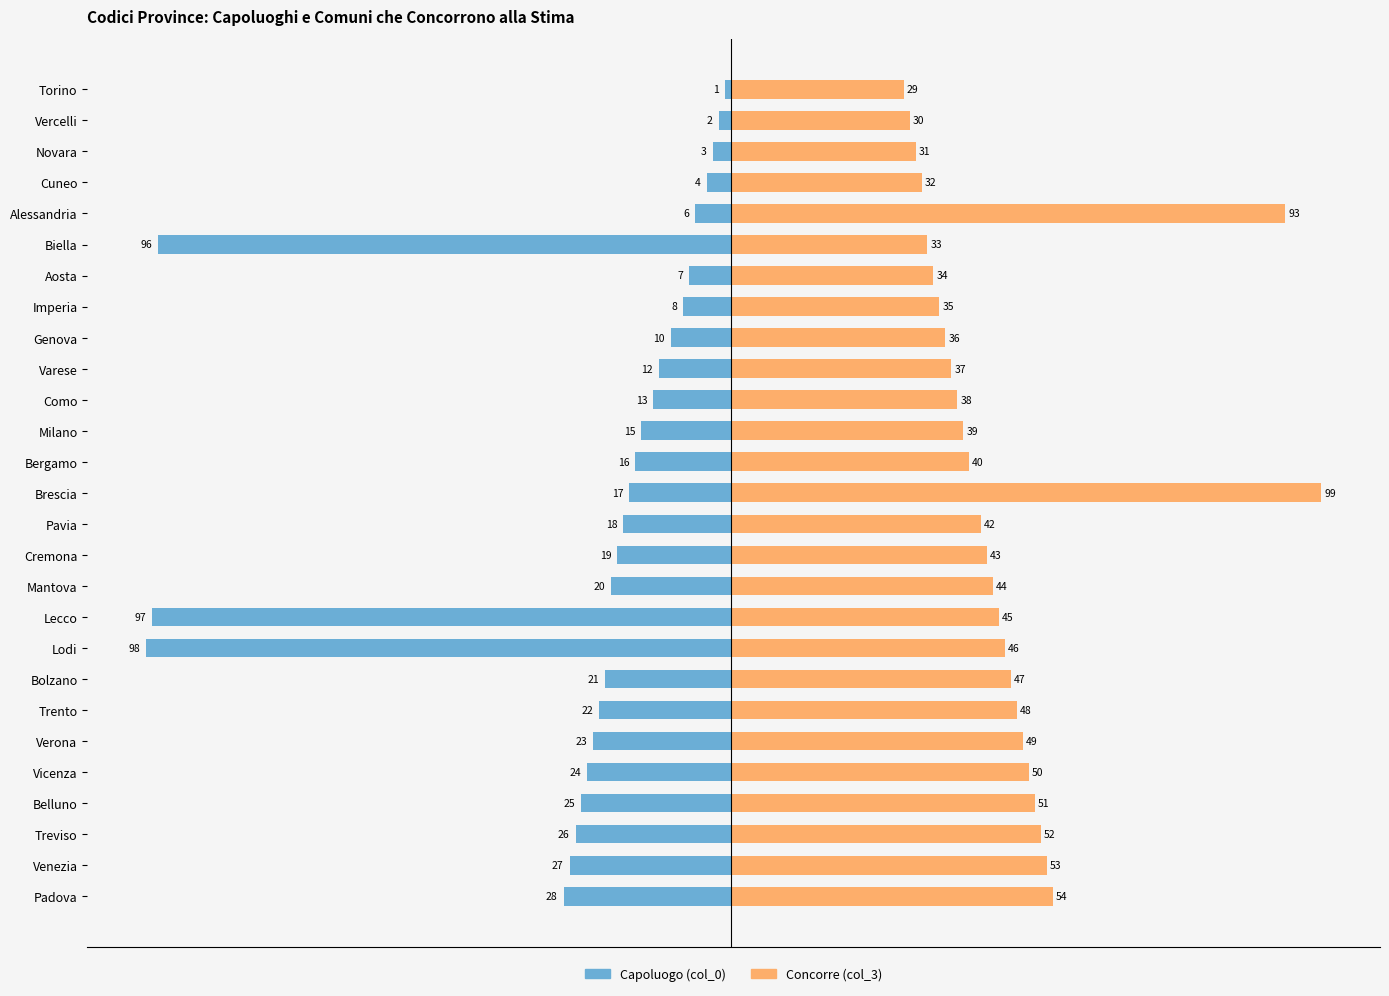

Between Verona and Padova, which is larger?

Verona